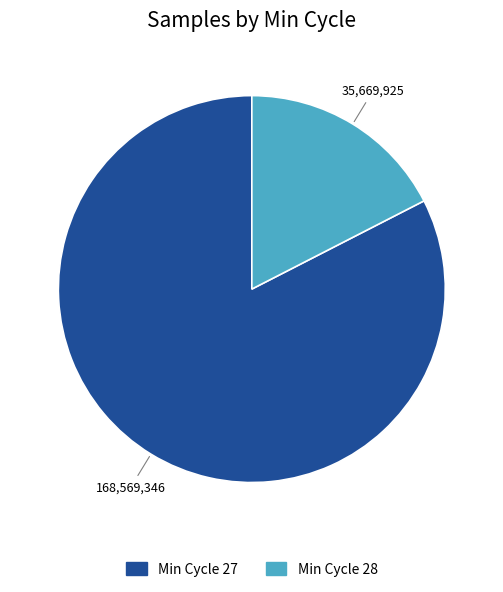

Is there any slice that represents more than half of the pie?

Yes